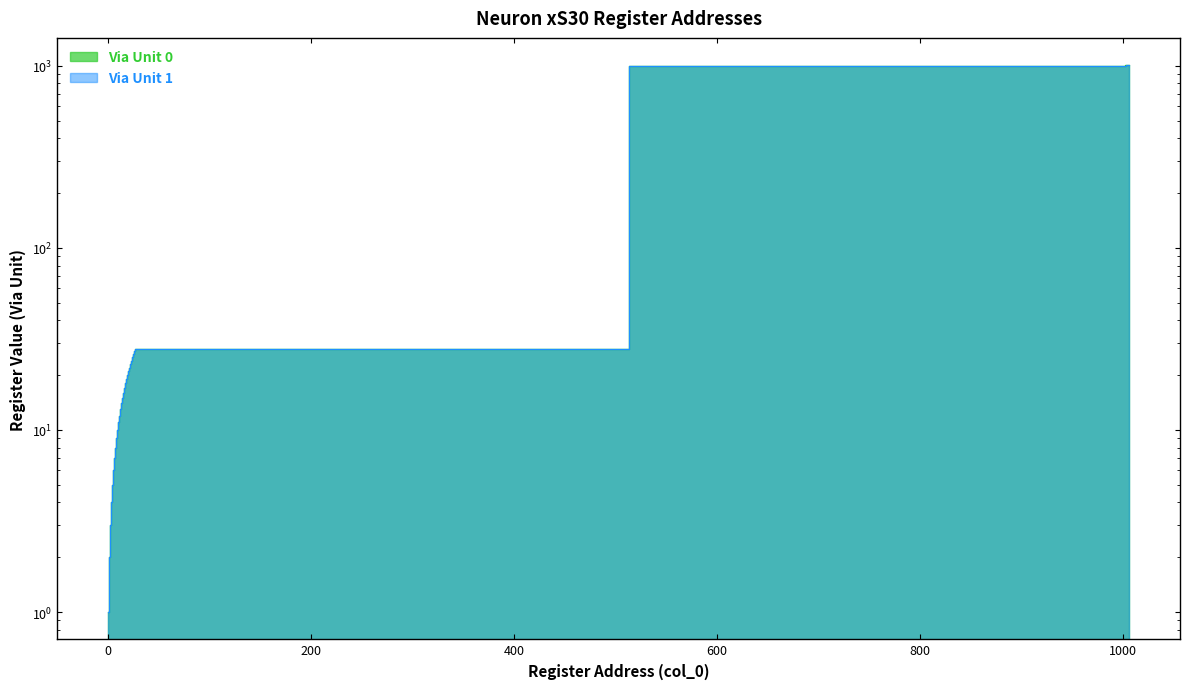

True or false: Via Unit 0 and Via Unit 1 cross at least once.

False